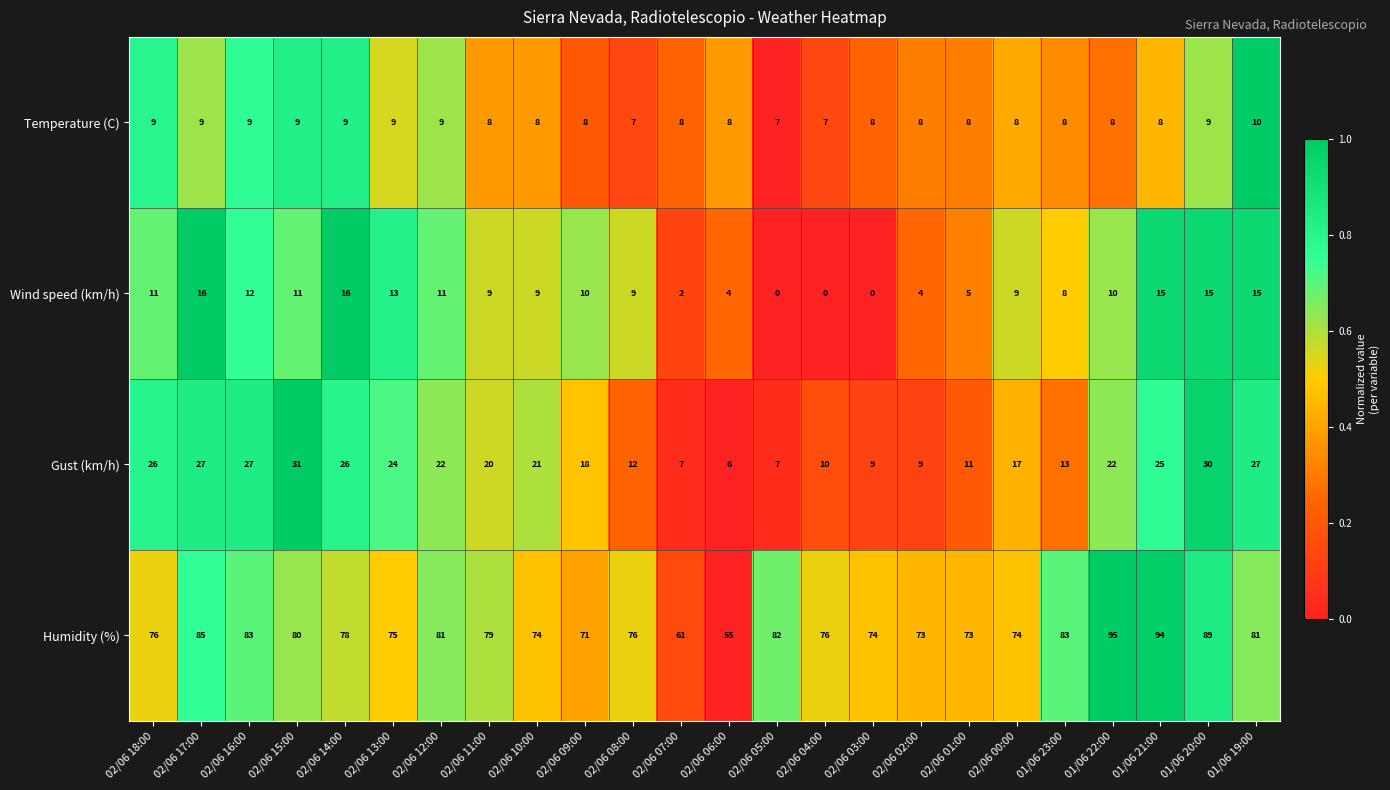

List the series in order of their peak value, lowest first.

Temperature (C), Wind speed (km/h), Gust (km/h), Humidity (%)